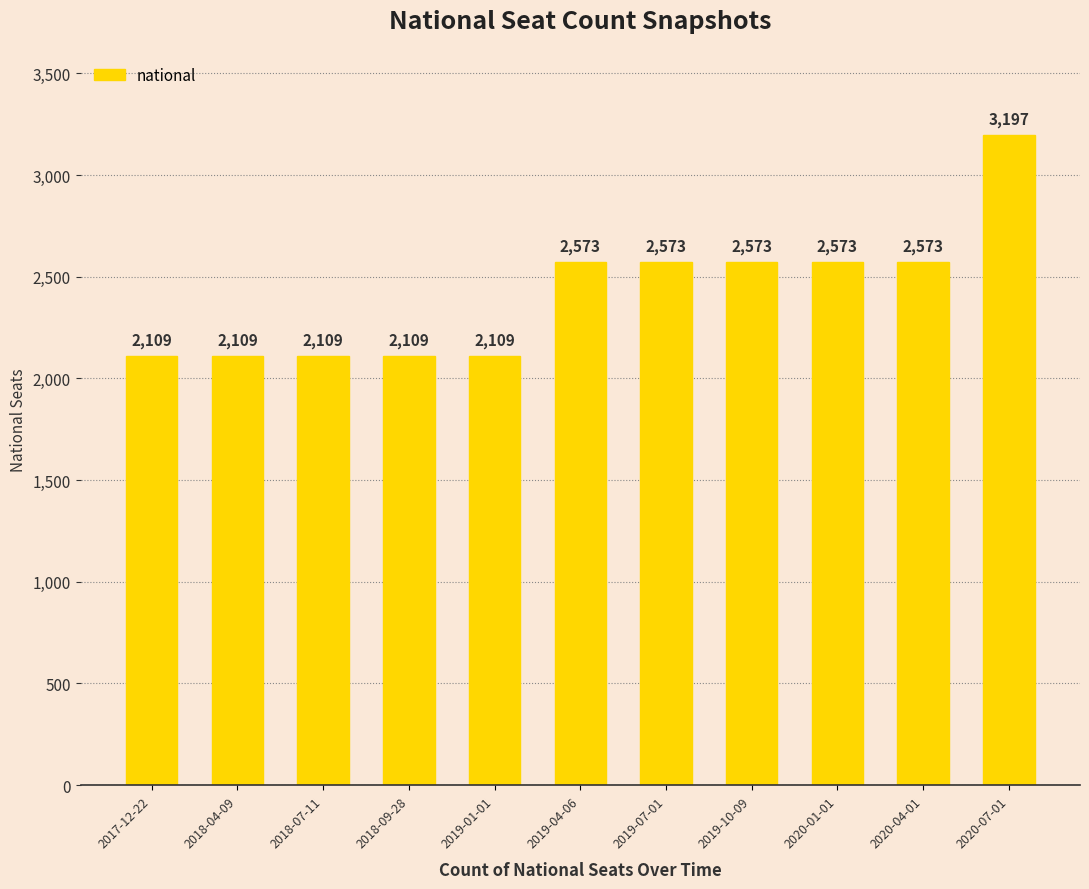

The value at 2018-09-28 is 2109. True or false?

True